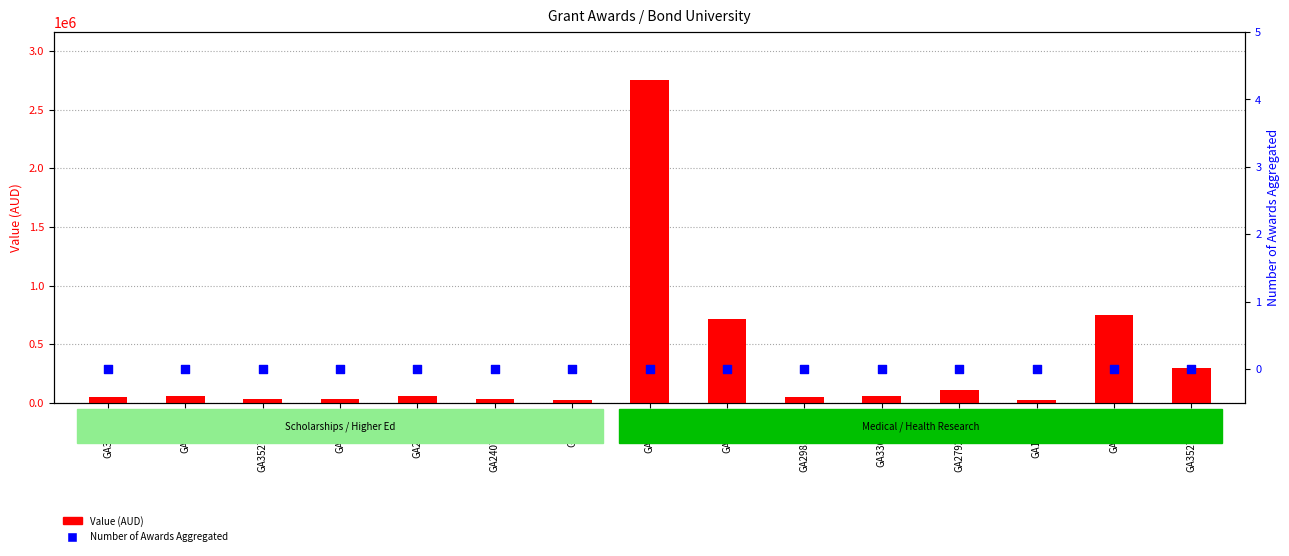

Which series contains the highest Y value?

Value (AUD)